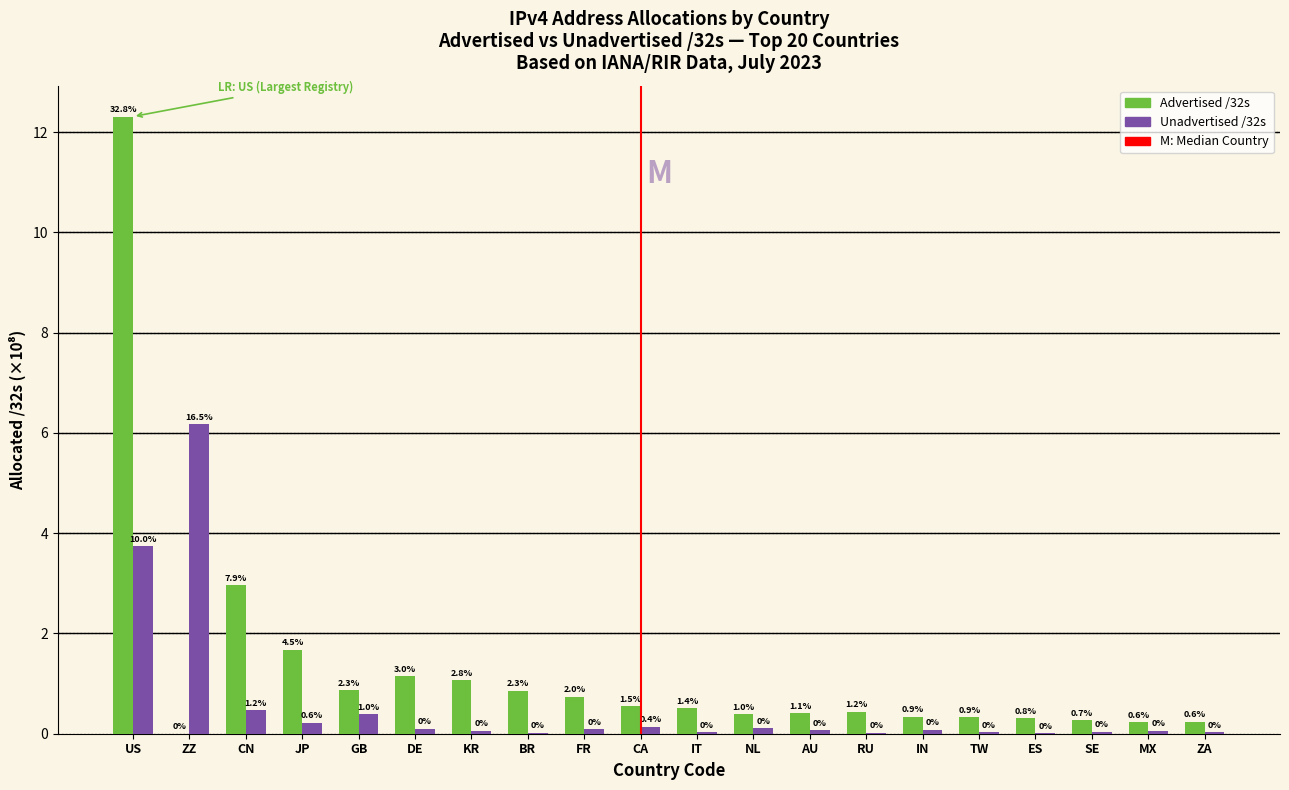

What is the greatest value displayed?

12.3